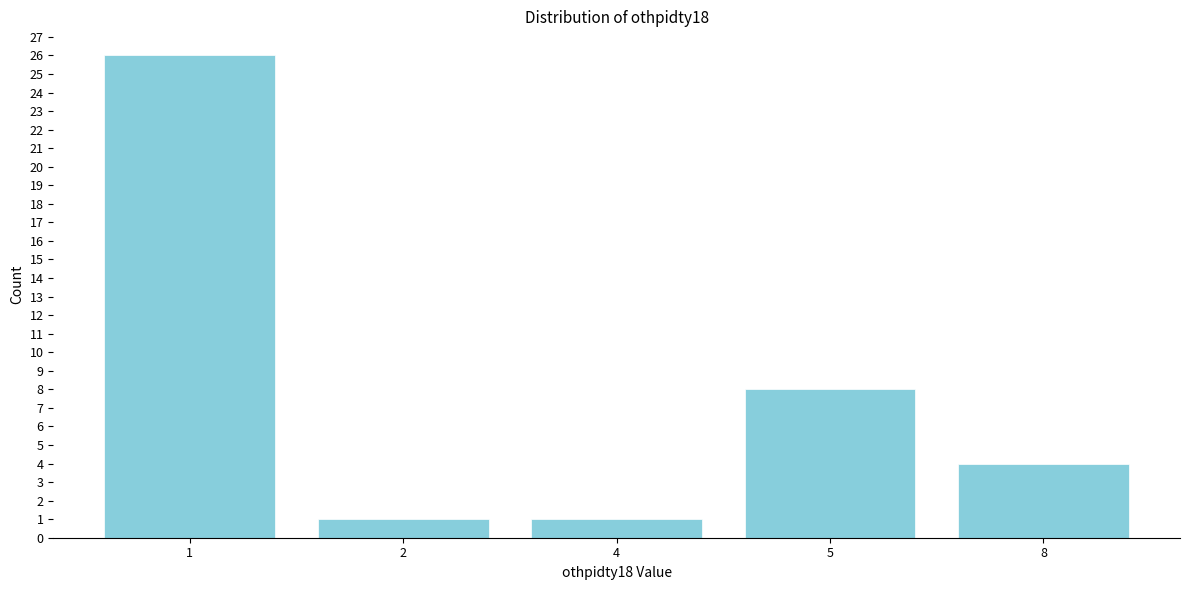

Reading left to right, what are all the values shown in this chart?

26	1	1	8	4